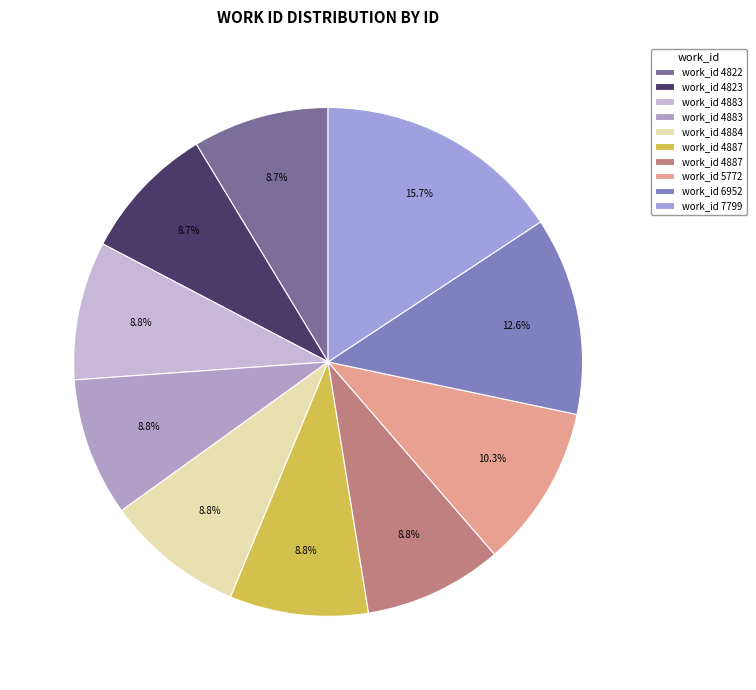

Count the number of slices in the pie.

10